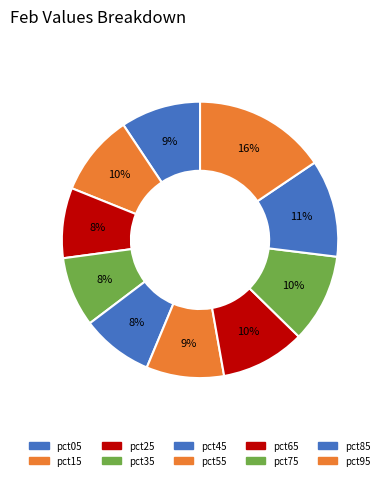

How many segments does this pie chart have?

10